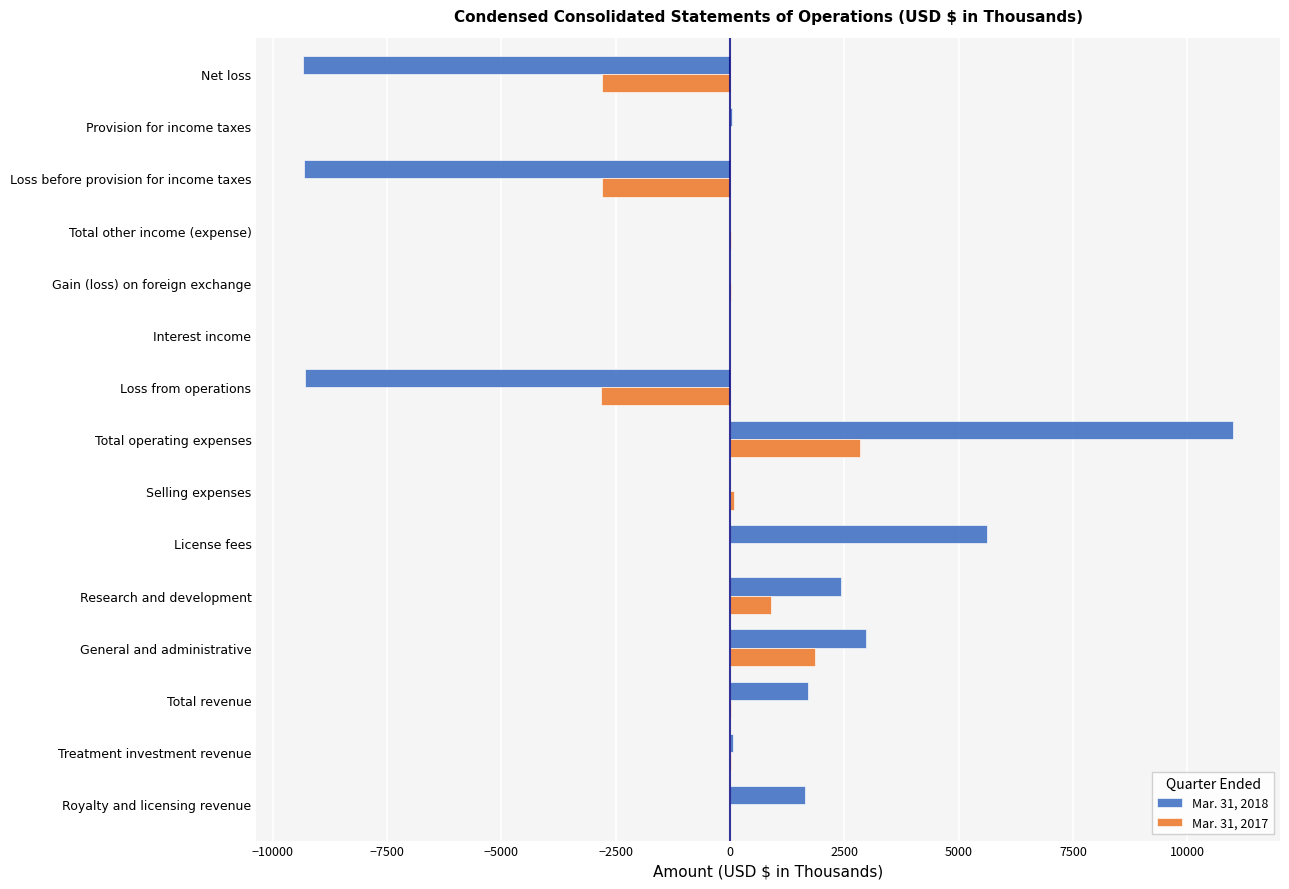

At which category is the sum across all series the highest?

Total operating expenses